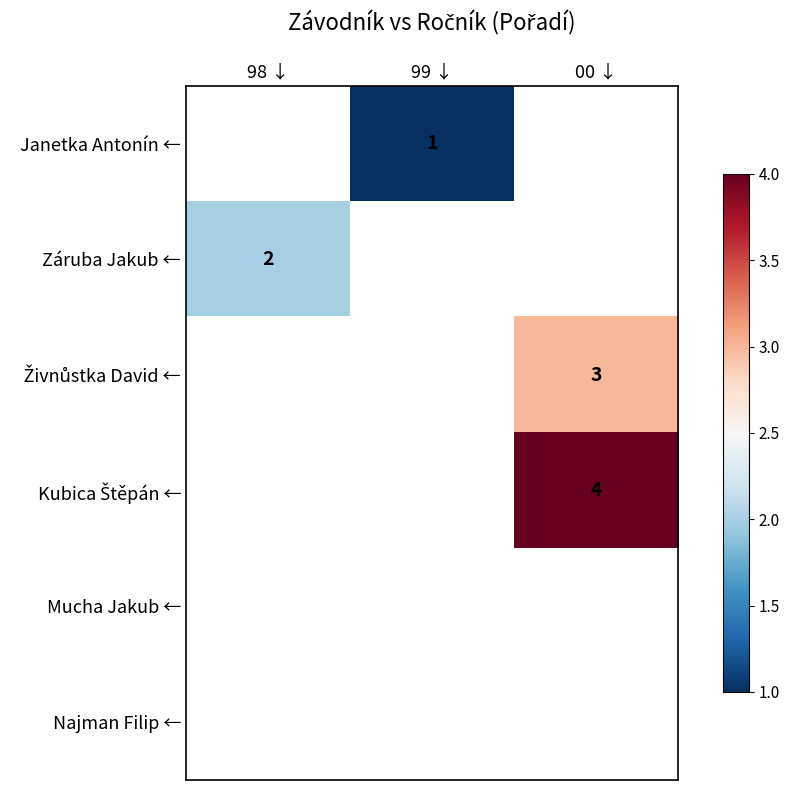

Between 99 ↓ and 98 ↓, which is larger?

98 ↓